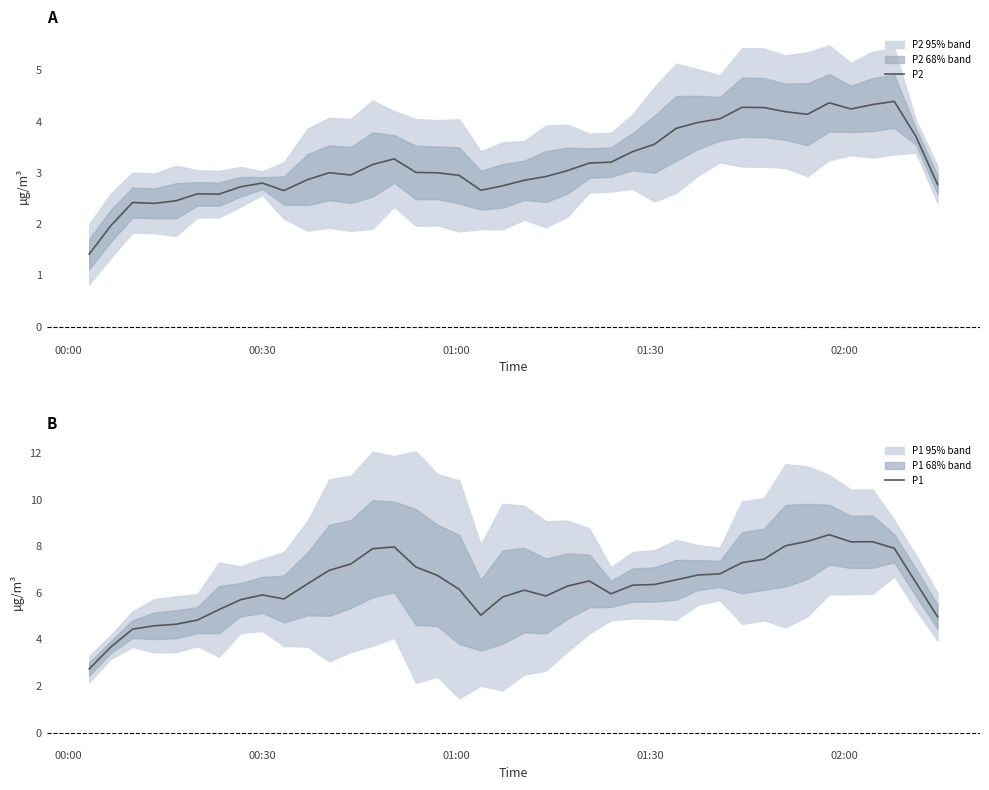

What is the smallest value displayed?

1.4